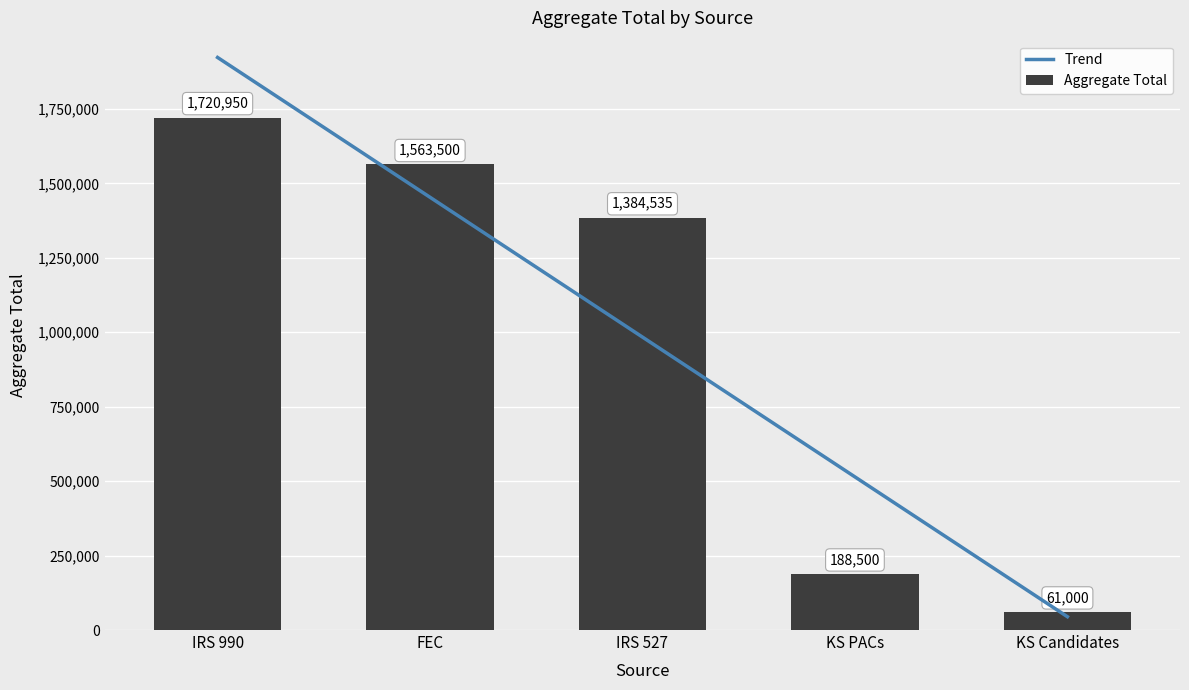

Reading right to left, extract all data points from this chart.

KS Candidates=61000	KS PACs=188500	IRS 527=1384535	FEC=1563500	IRS 990=1720950